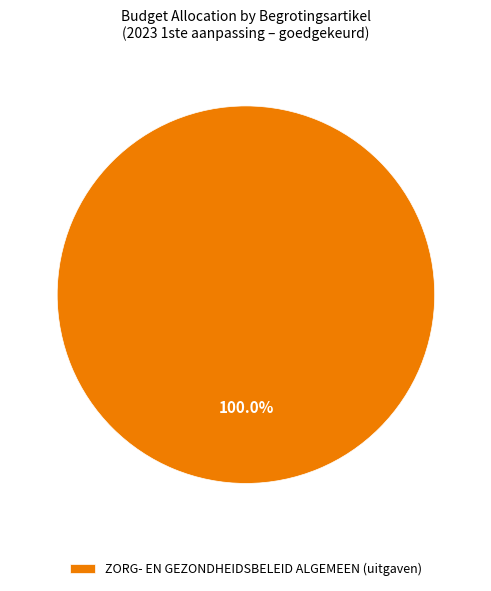

What is the majority slice?

ZORG- EN GEZONDHEIDSBELEID ALGEMEEN (uitgaven)